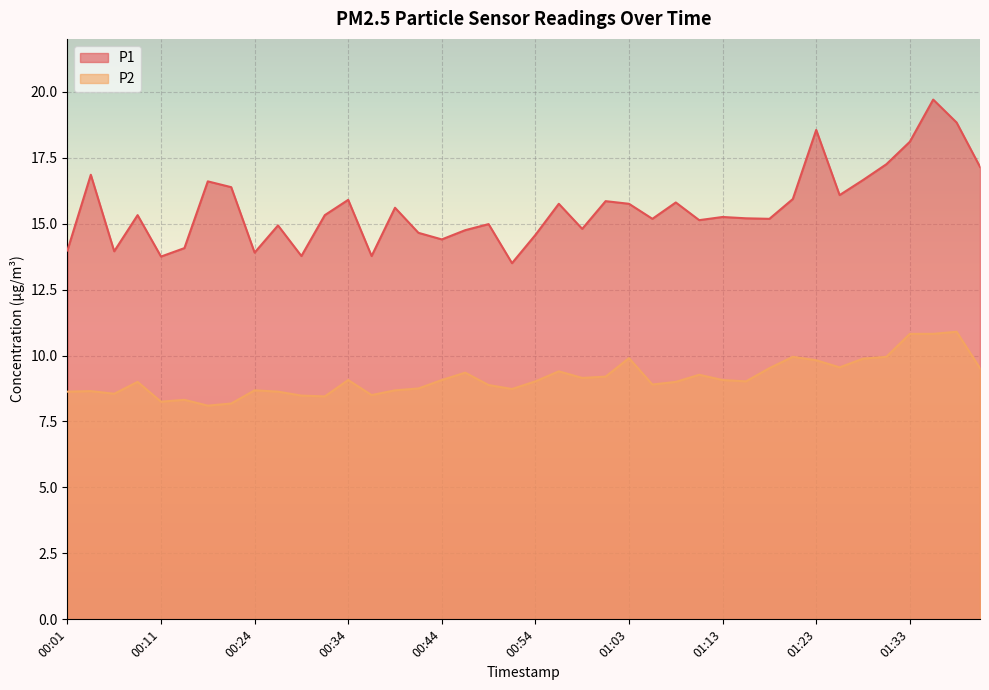

What is the difference between the P2 values at 01:41 and 00:44?

0.4